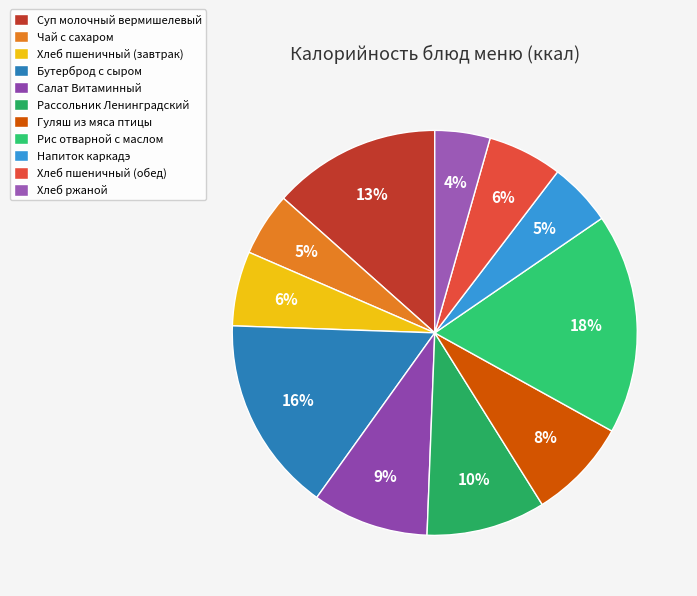

What is the ratio of the value at Салат Витаминный to the value at Напиток каркадэ?

1.8